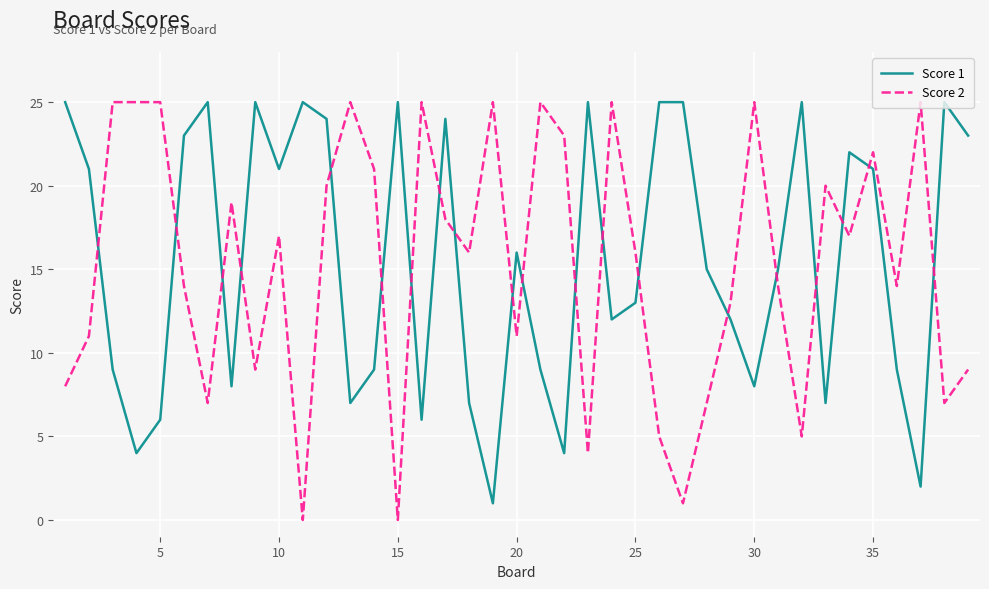

True or false: Score 1 has more than 2 interior local peaks.

True